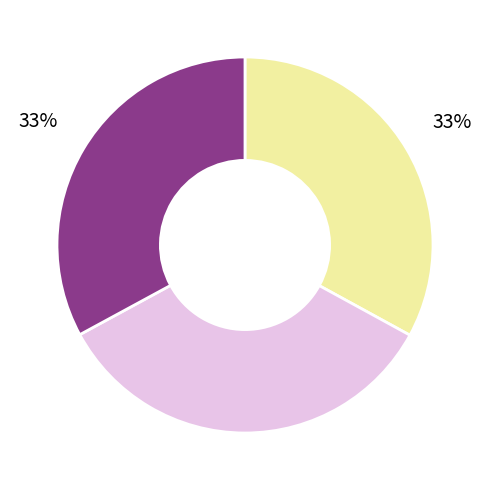

To the nearest percent, what is the difference between the largest and smallest slice percentages?

1%